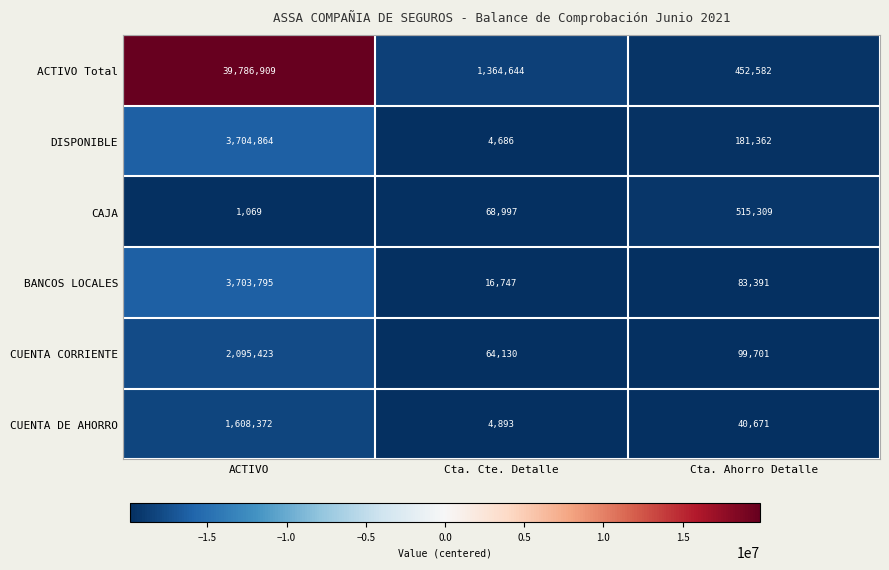

Where is CUENTA CORRIENTE nearest to the value 1079776?

Cta. Ahorro Detalle